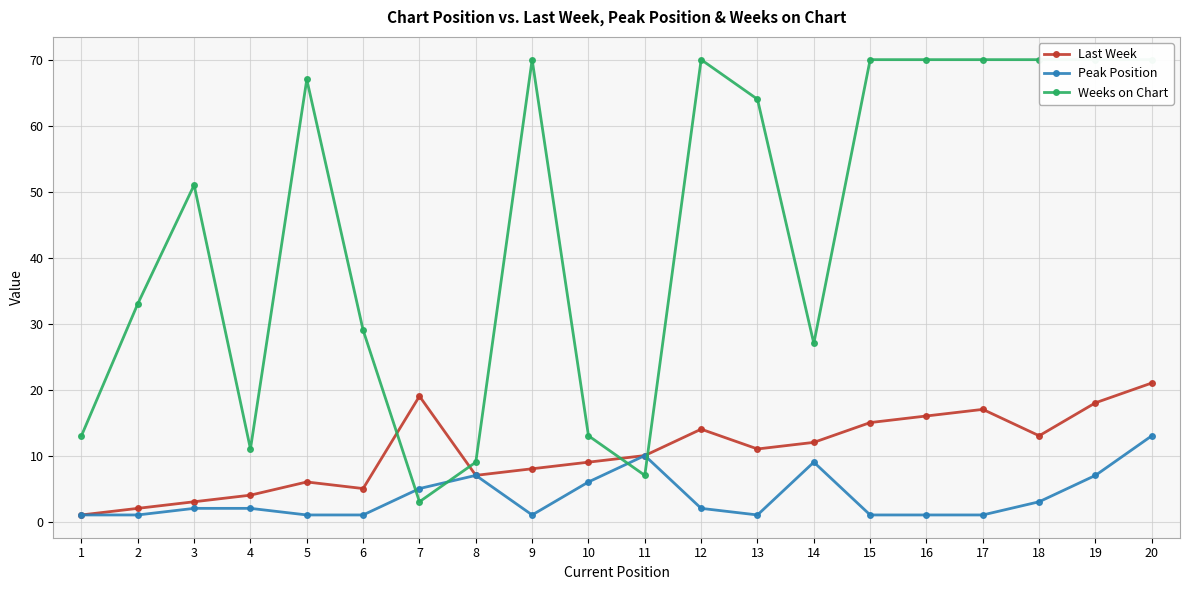

At which category does Peak Position reach its first local valley?

9